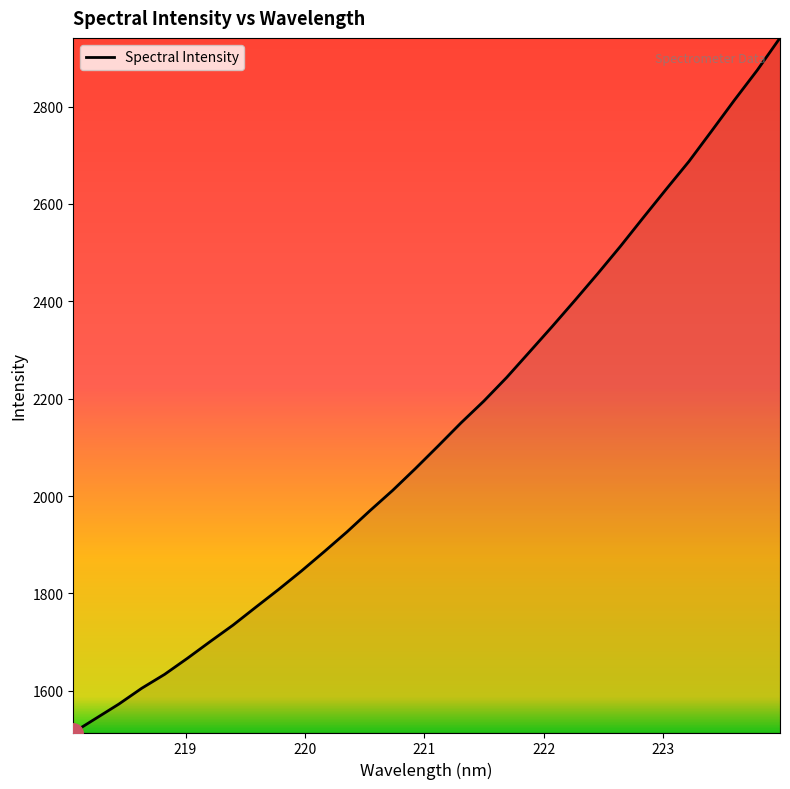

What is the maximum value shown in the chart?

2940.9